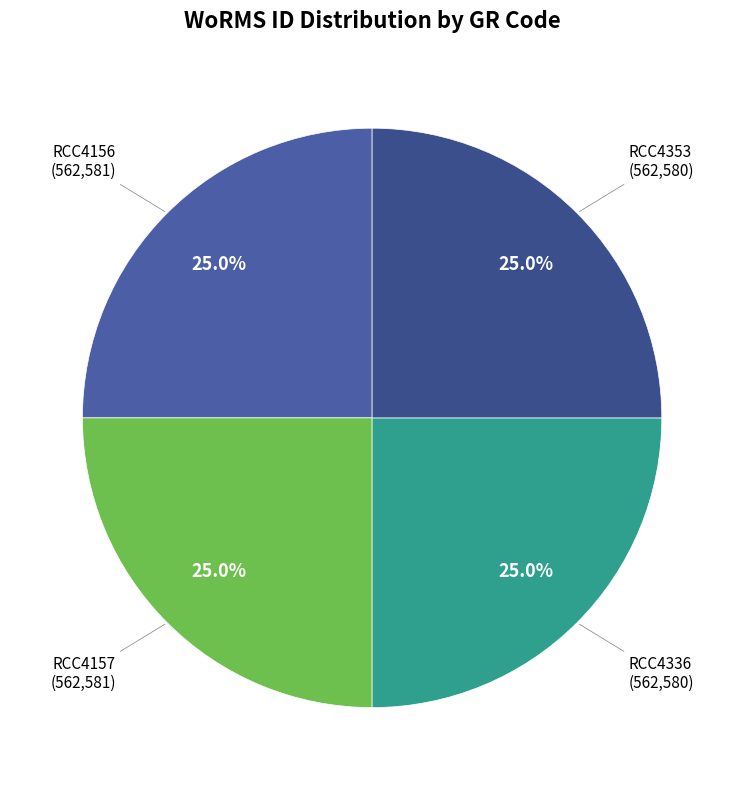

Is there a majority slice in this chart?

No